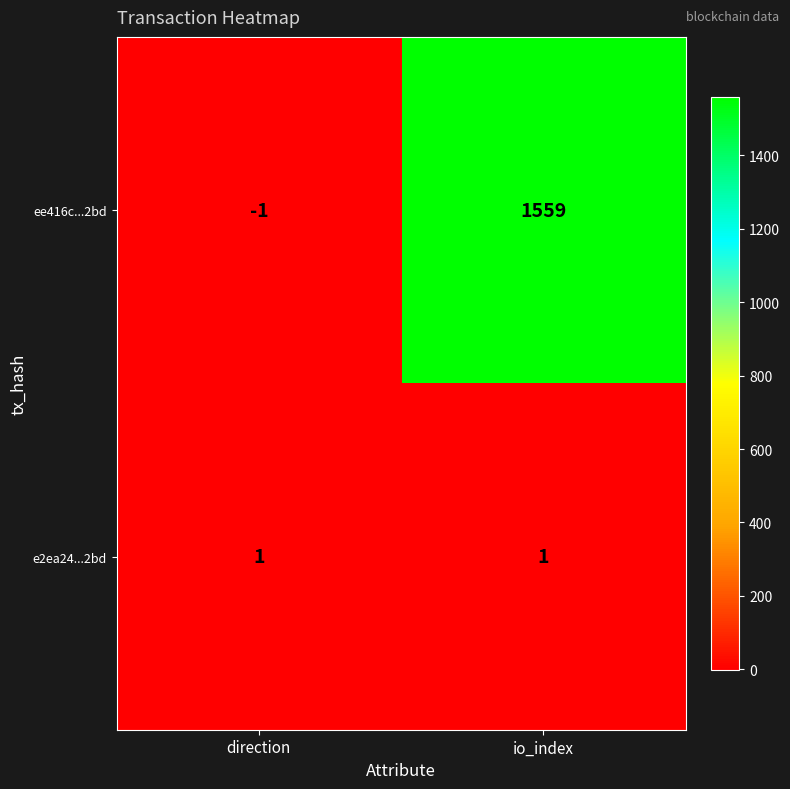

What is the sum of all ee416c...2bd values?

1558